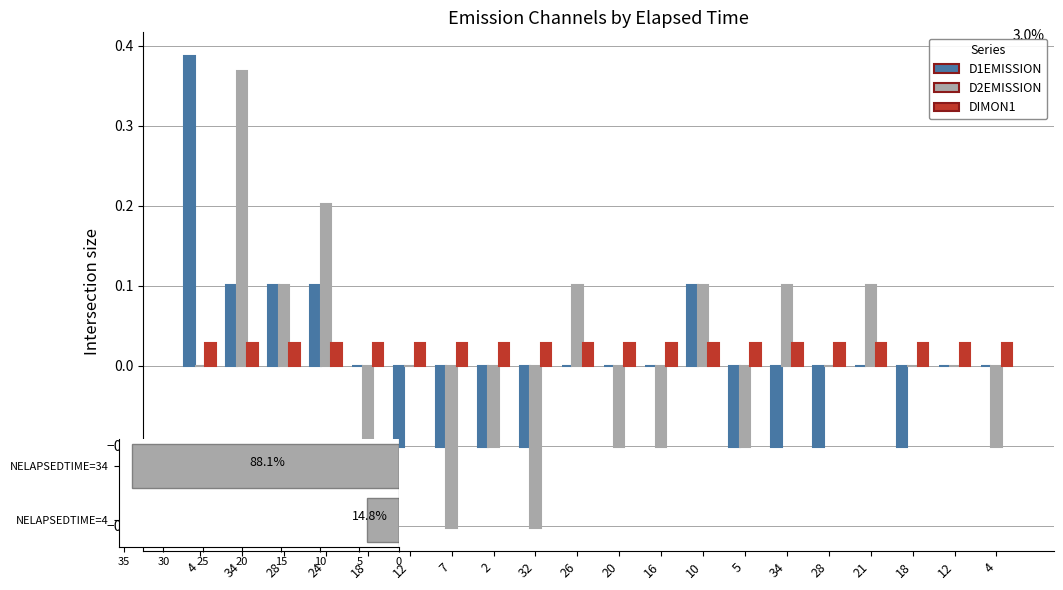

The D2EMISSION series shows 0.0 at 12. True or false?

True